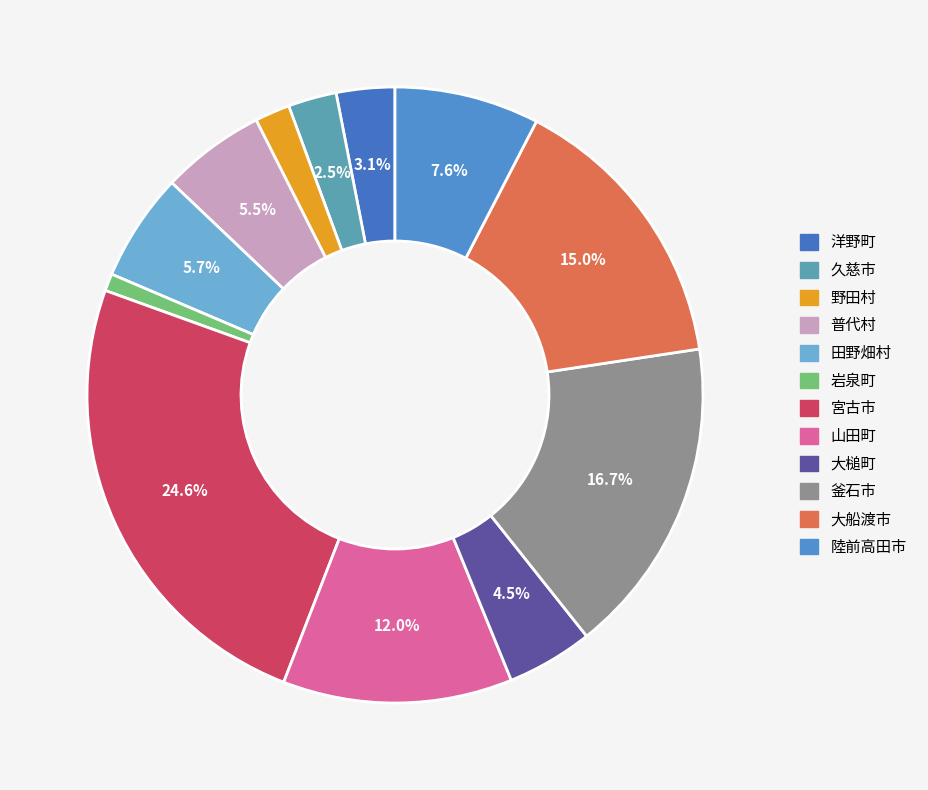

To the nearest percent, what is the combined percentage of 田野畑村 and 大船渡市?

21%